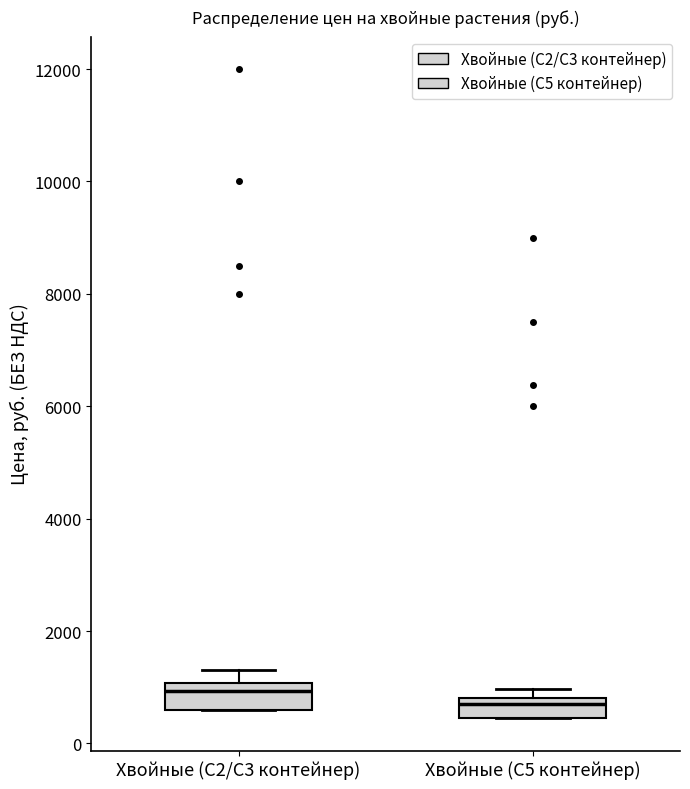

Where does the upper whisker of the box for Хвойные (С2/С3 контейнер) end on the y-axis? The values are not printed on the chart, so give them approximately, as read against the axis.

1400